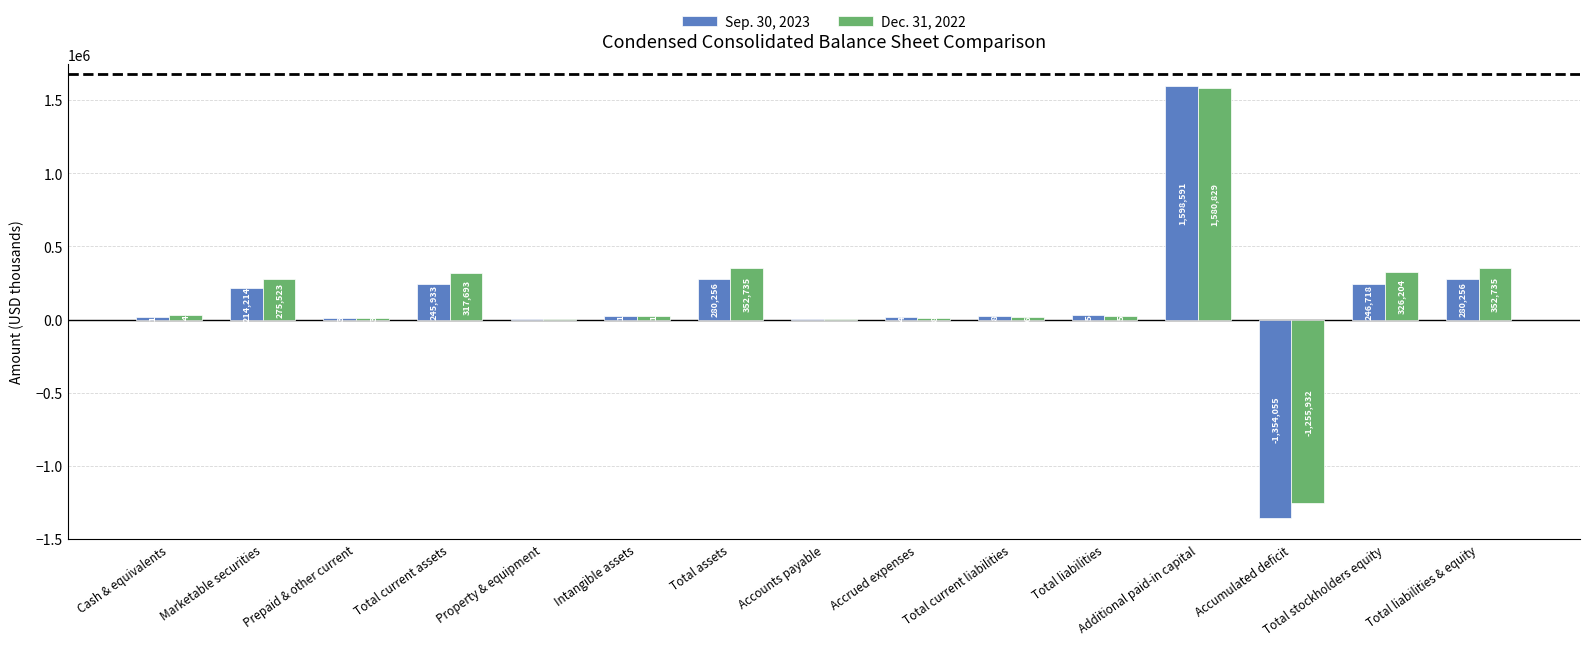

Which label corresponds to the largest value in the chart?

Additional paid-in capital